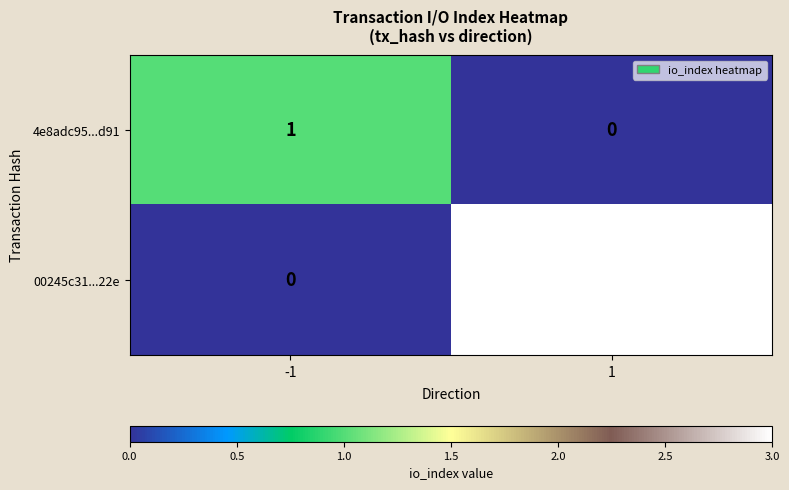

What is the sum of the 00245c31...22e values at 1 and -1?

3